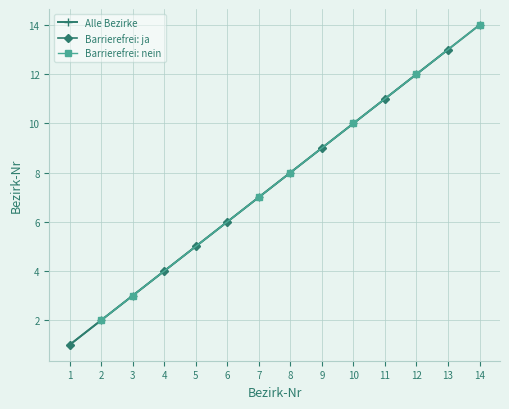

Which has a higher value, 13 or 5?

13